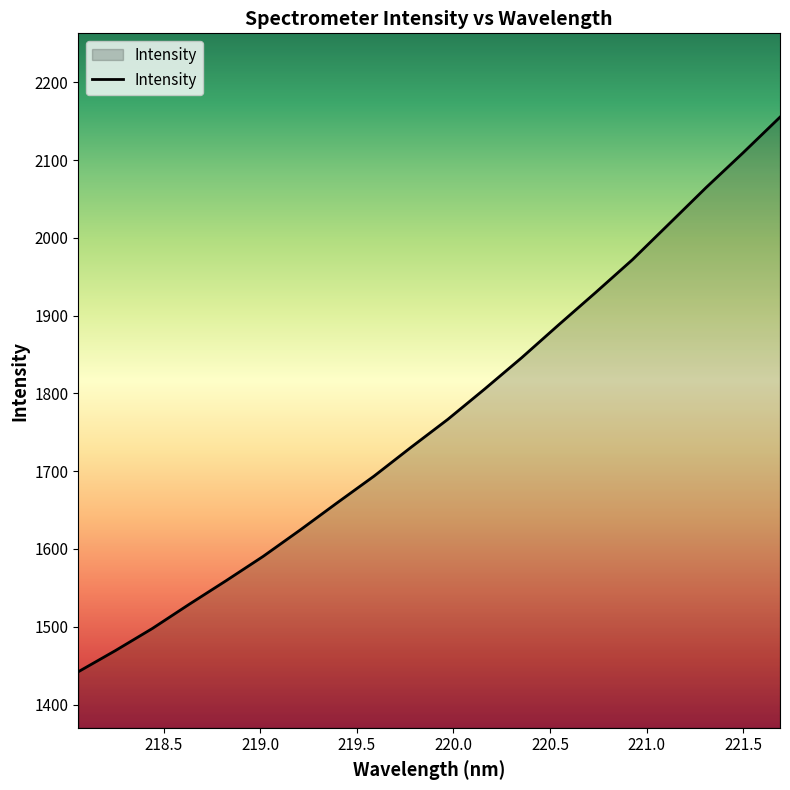

What is the difference between the maximum and minimum values?

713.1